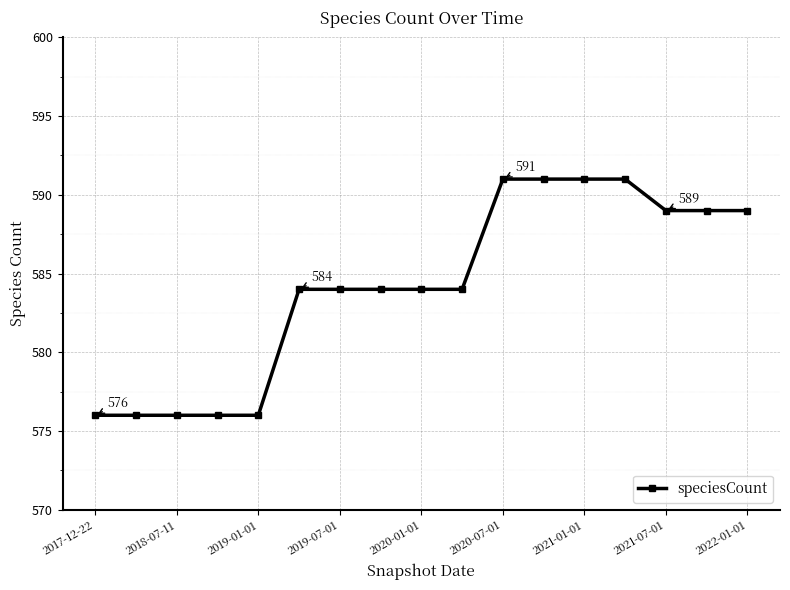

What is the difference between the maximum and minimum values?

15